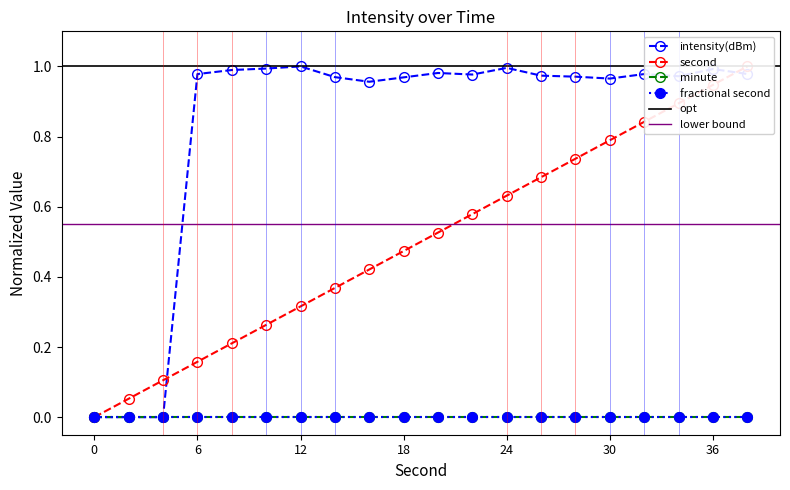

At how many categories does at least one series exceed 0?

19